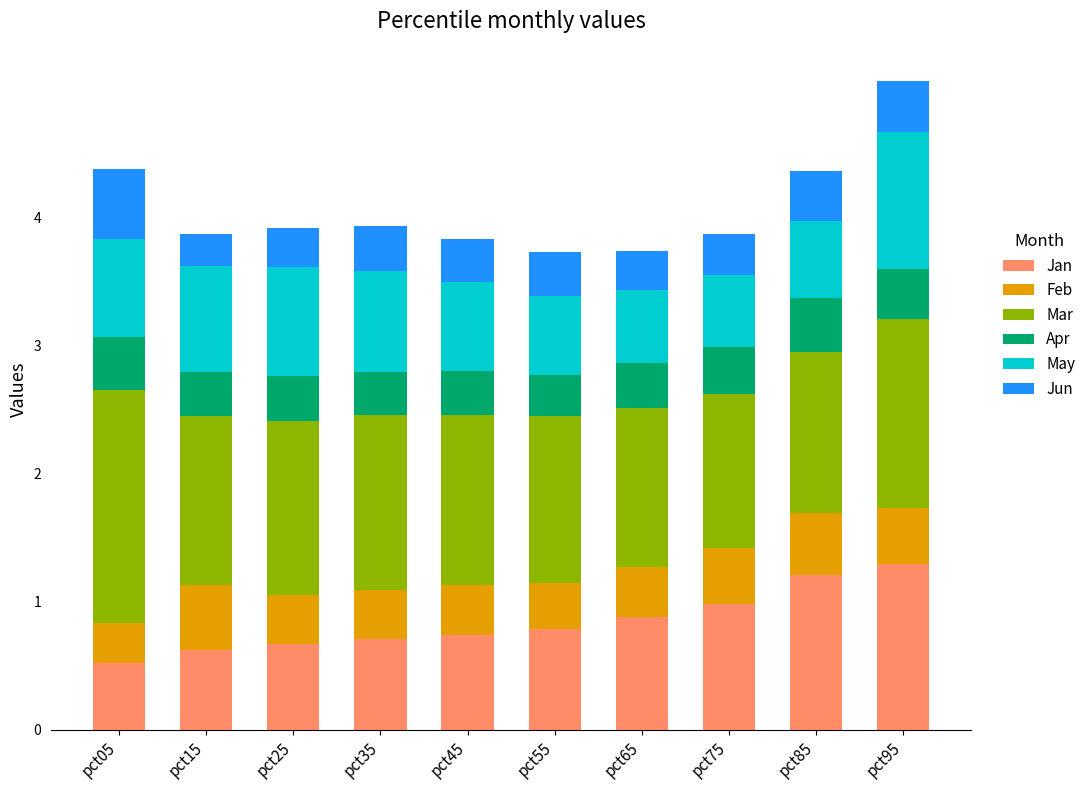

What is the sum of all Jan values?

8.4